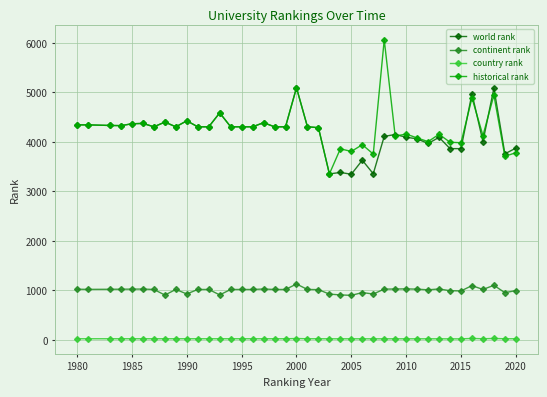

How many series are shown in this chart?

4